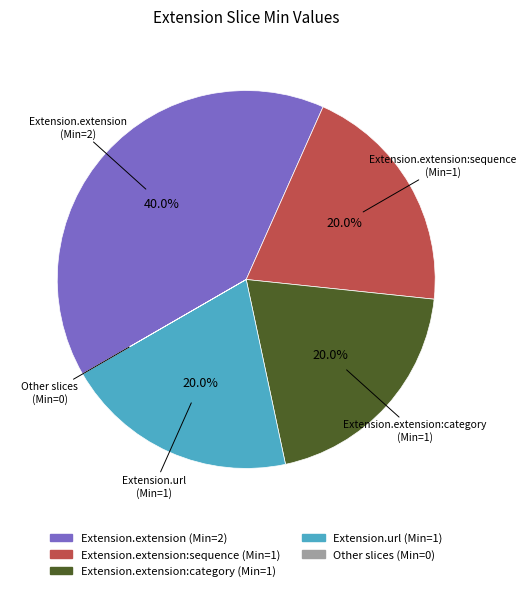

Does Extension.extension (Min=2) represent more than half of the total?

No